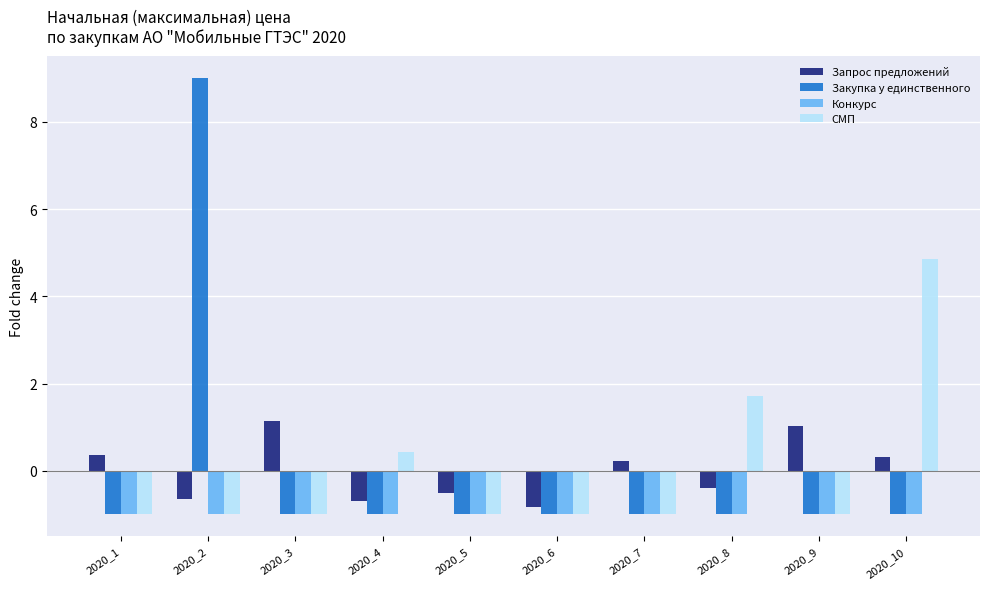

At which label is СМП closest to 1?

2020_4